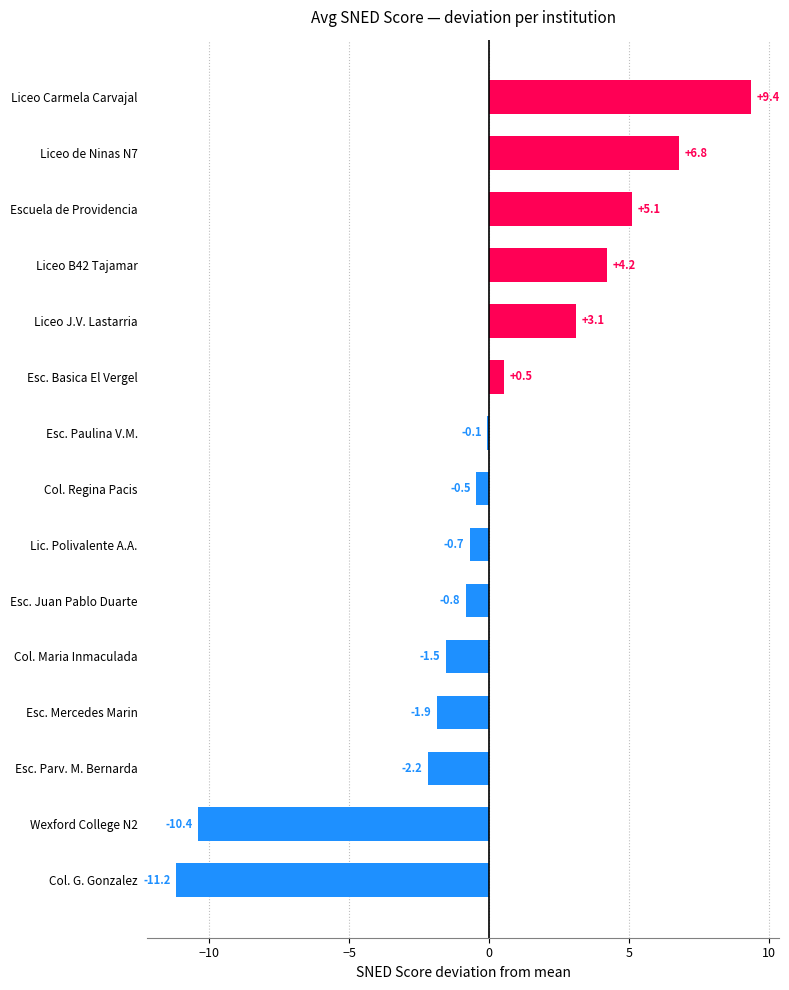

What is the greatest value displayed?

9.4